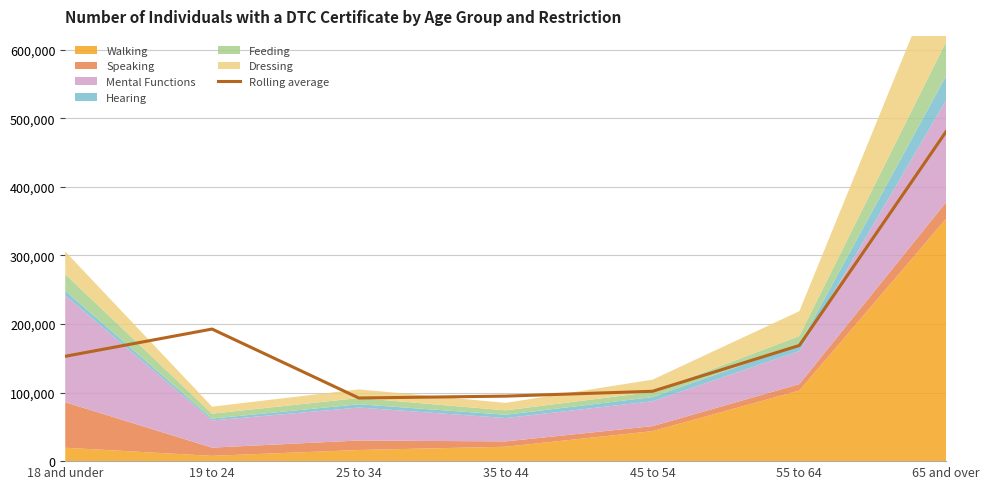

Reading left to right, list all the values displayed in this chart.

152845	192560	92040	94795	101865	168705	480680